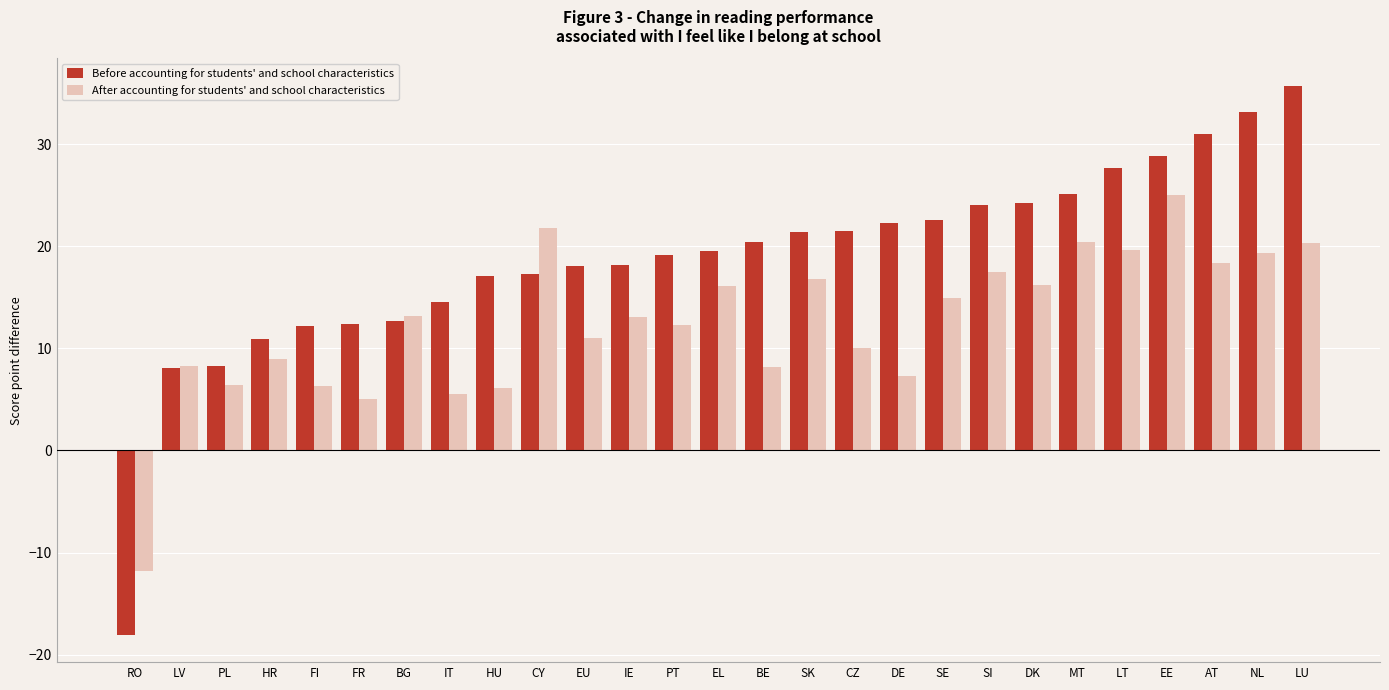

The value of After accounting for students' and school characteristics at PT is 21.1. True or false?

False